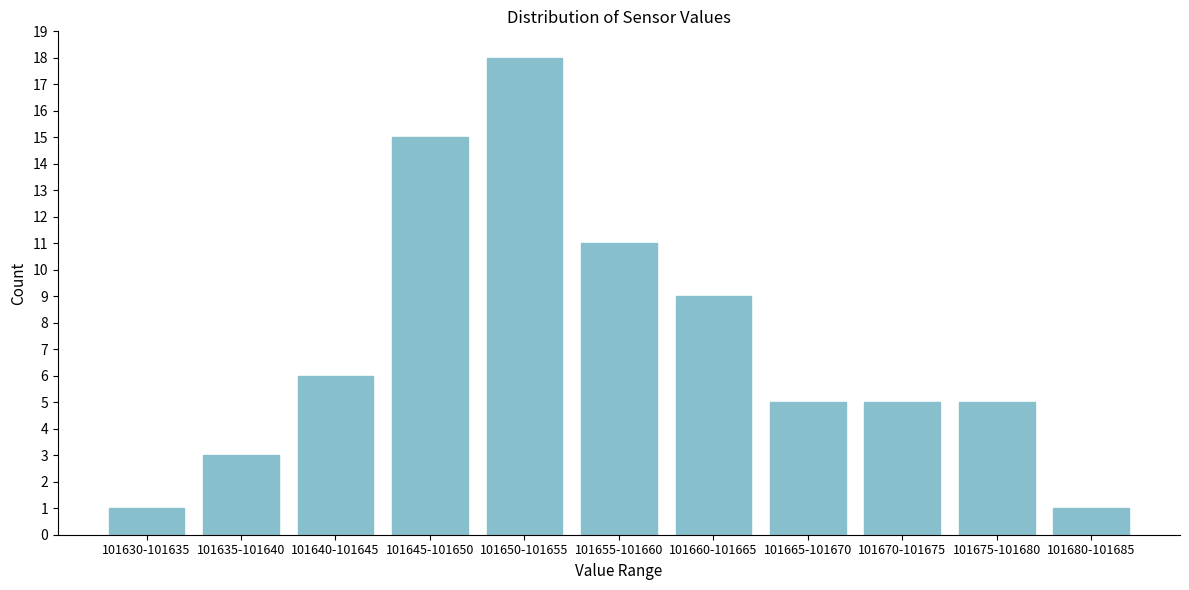

Reading left to right, extract all data points from this chart.

101630-101635=1	101635-101640=3	101640-101645=6	101645-101650=15	101650-101655=18	101655-101660=11	101660-101665=9	101665-101670=5	101670-101675=5	101675-101680=5	101680-101685=1